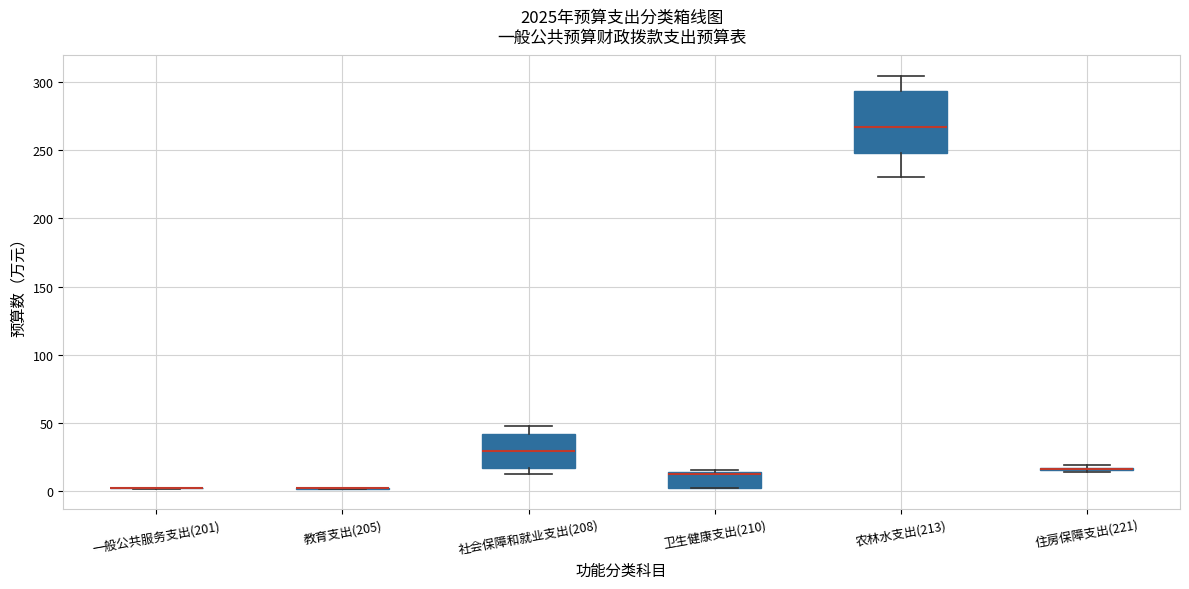

Where does the median line of the box for 社会保障和就业支出(208) sit on the y-axis? The values are not printed on the chart, so give them approximately, as read against the axis.

30